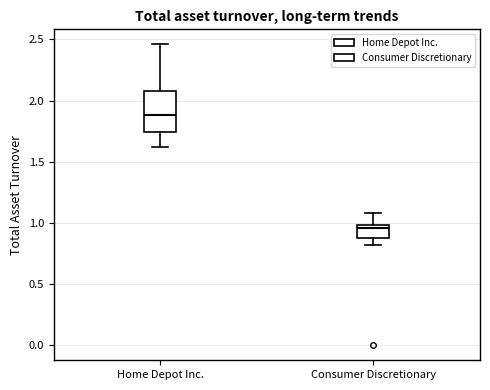

Where does the upper whisker of the box for Consumer Discretionary end on the y-axis? The values are not printed on the chart, so give them approximately, as read against the axis.

1.10